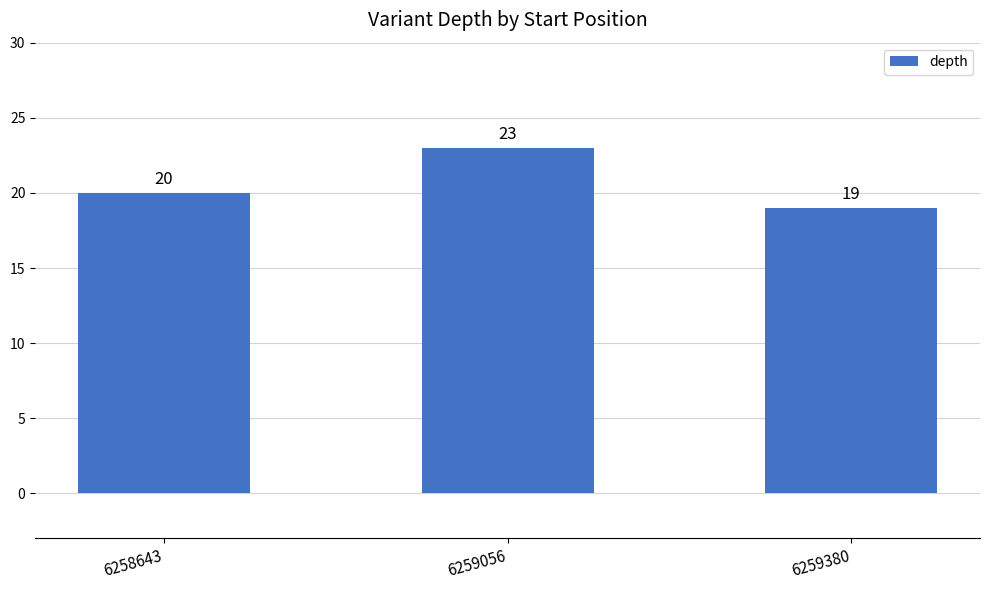

How many values are between 19 and 23?

3